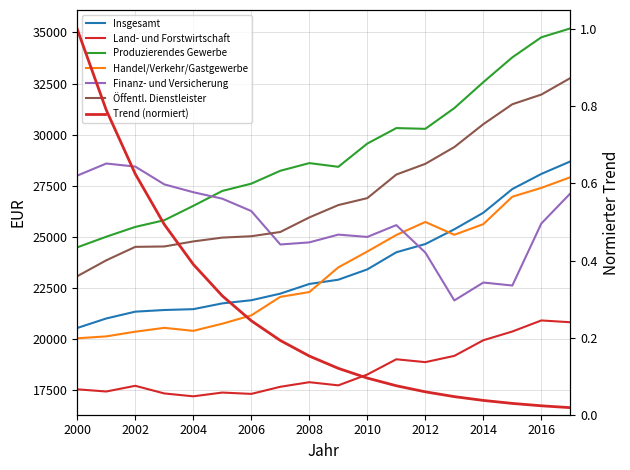

What is the total value across all series at 2006?

137203